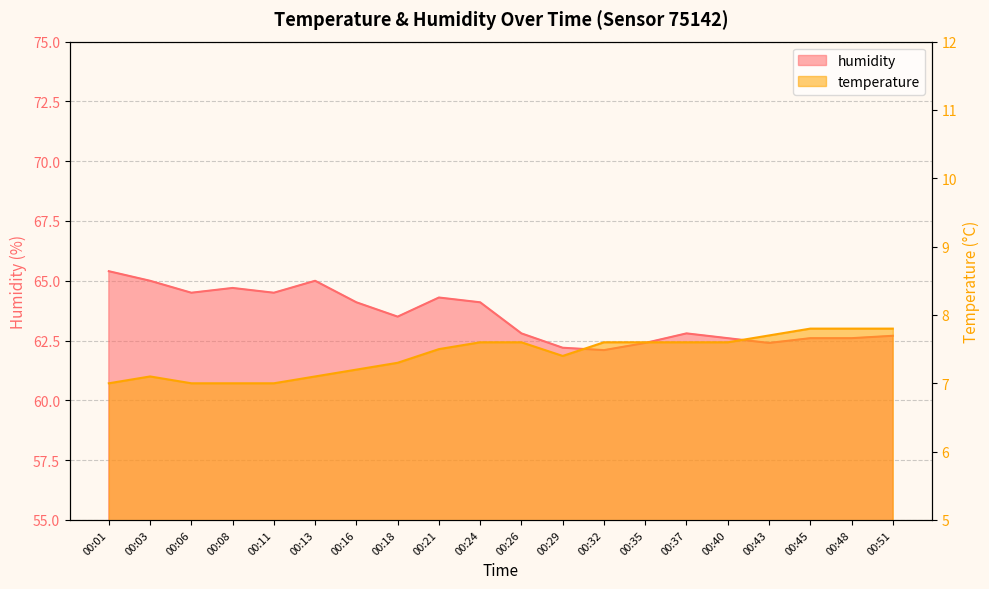

What is the difference between the second highest and minimum values in the humidity series?

2.9